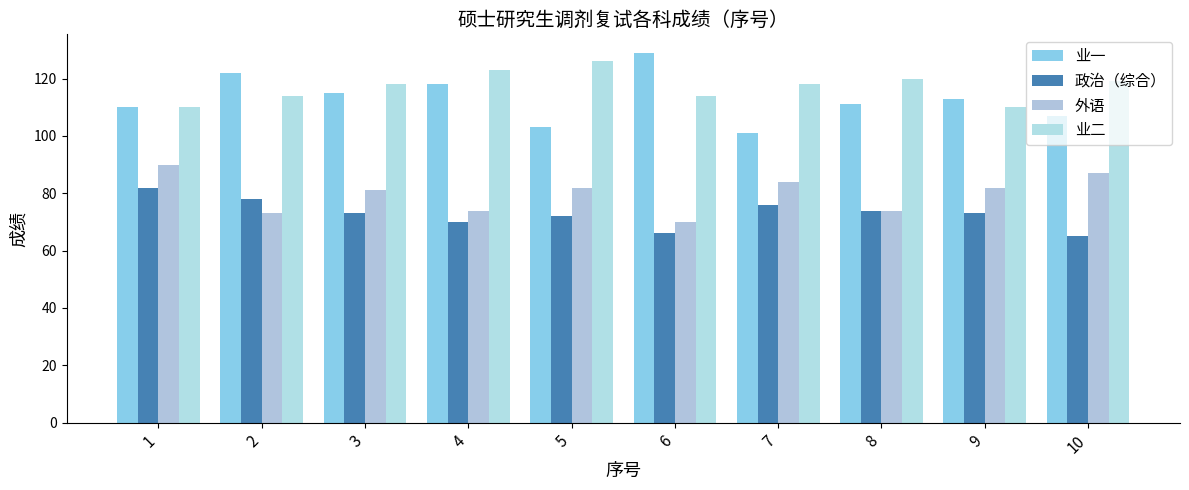

At which category is the sum across all series the highest?

1